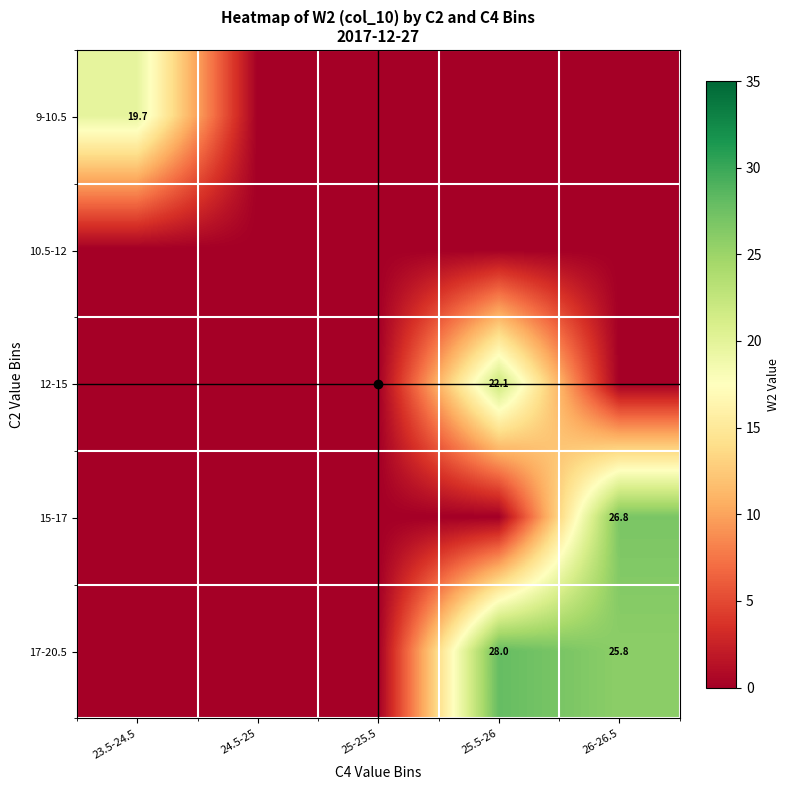

List the series in order of their peak value, highest first.

17-20.5, 15-17, 12-15, 9-10.5, 10.5-12